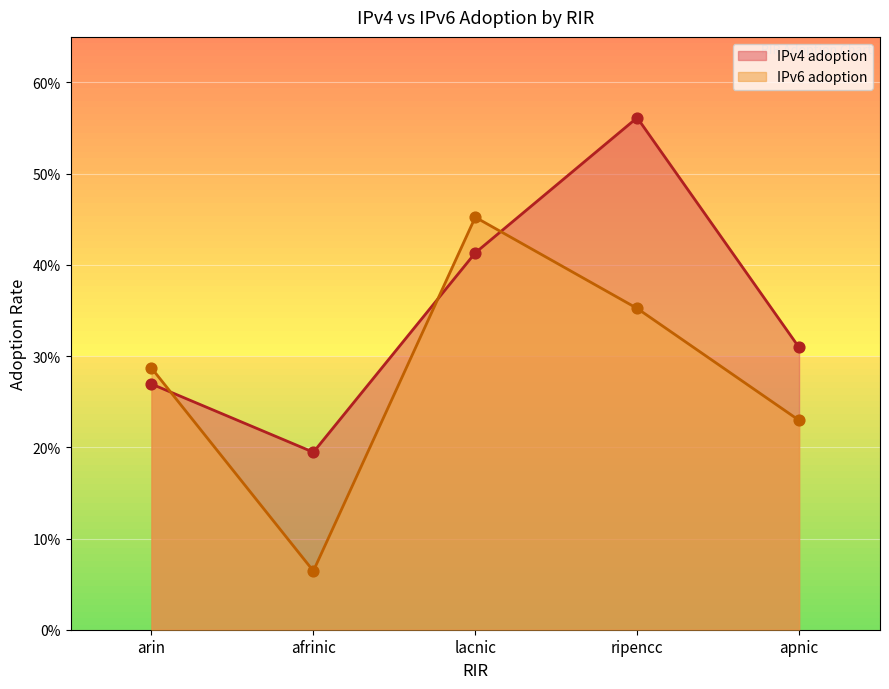

Which series has the largest total across all categories?

IPv4 adoption